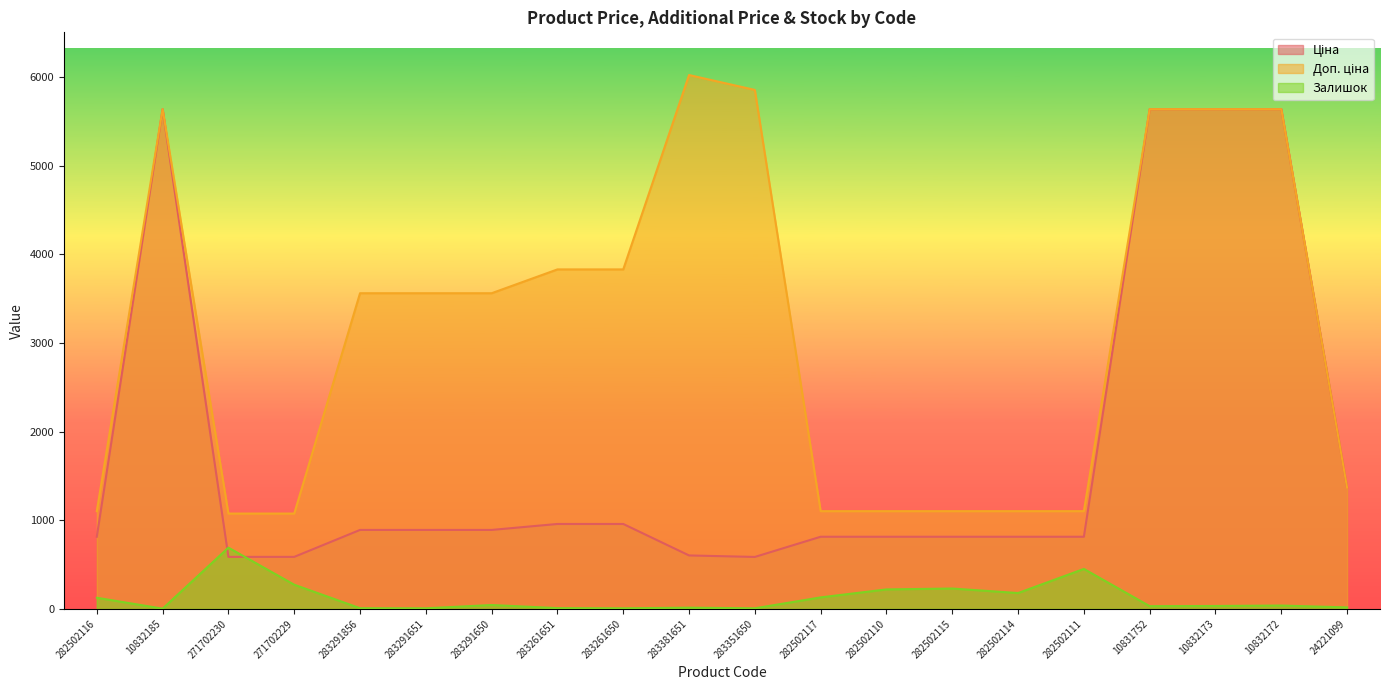

Where is Ціна nearest to the value 3110?

24221099